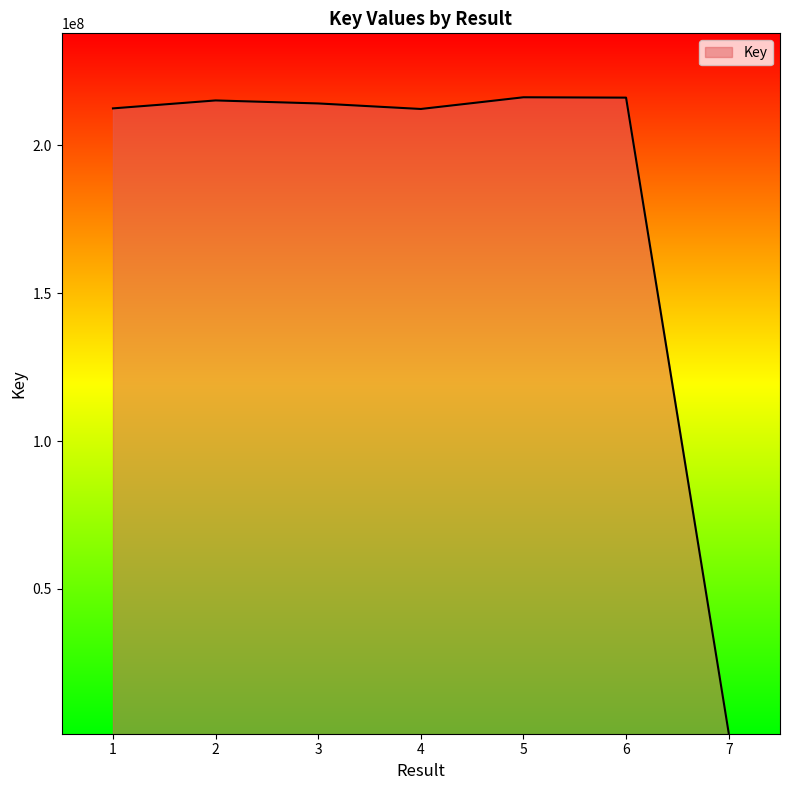

Where does the data first go above 214225228?

2